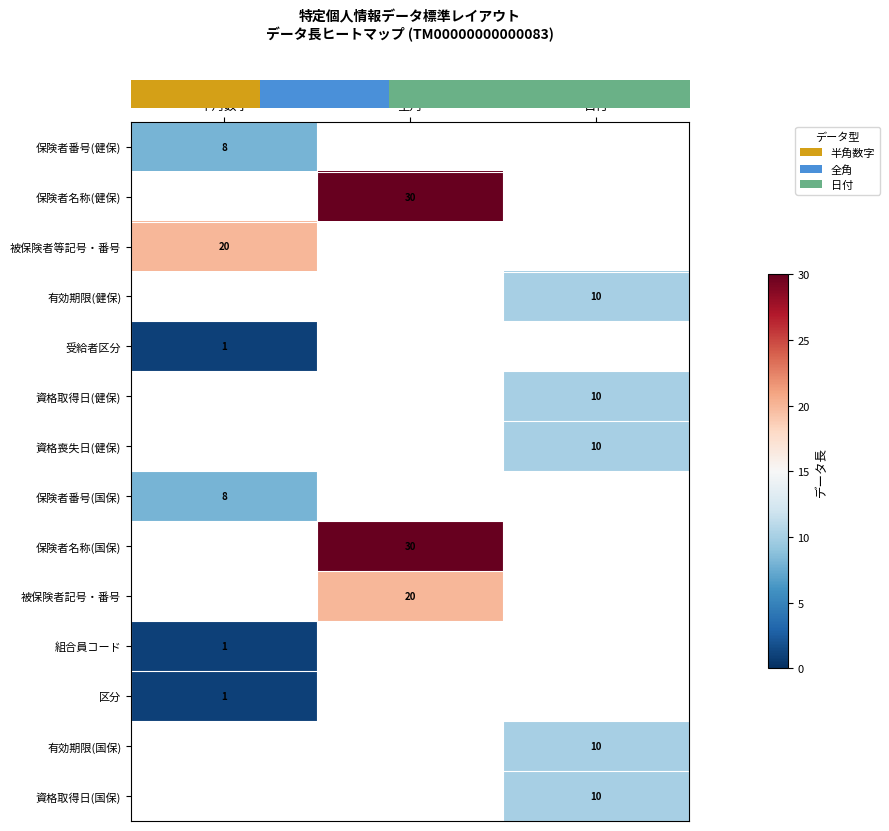

How many categories are shown in the chart?

3